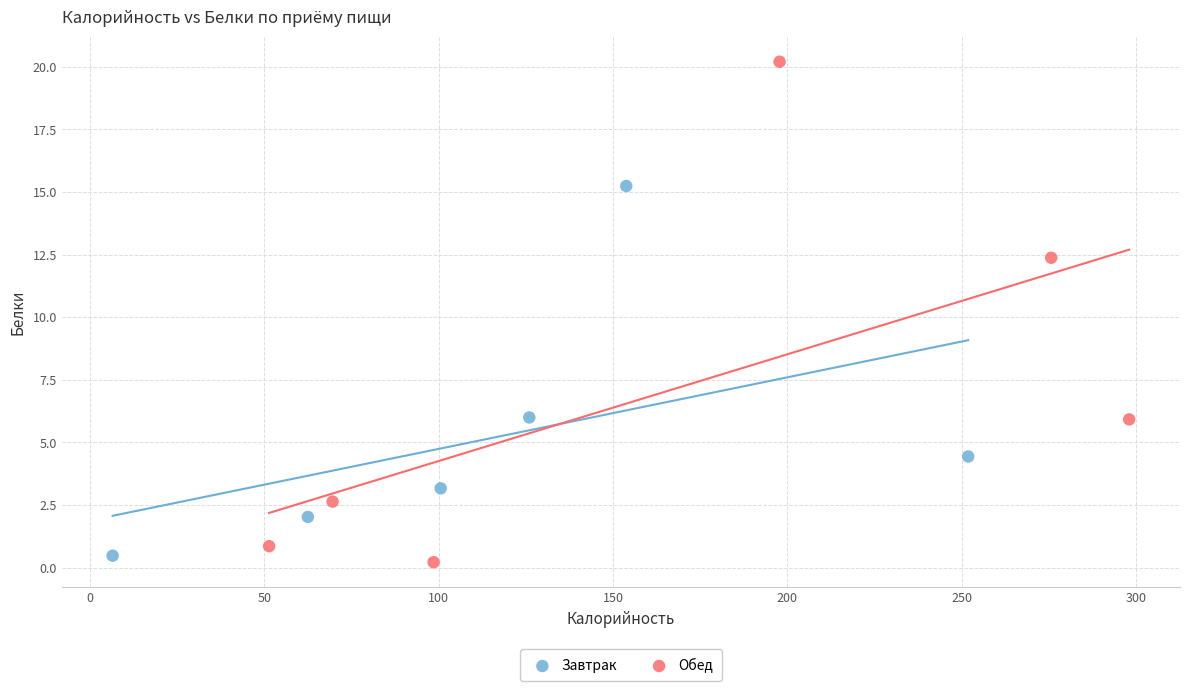

Which series has the widest spread of Y values?

Обед